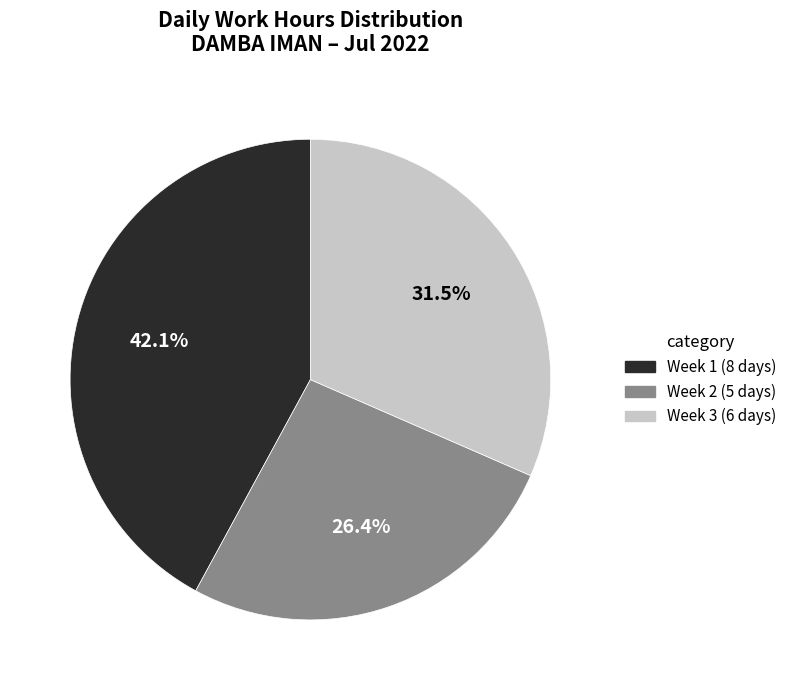

Does any single category account for the majority?

No